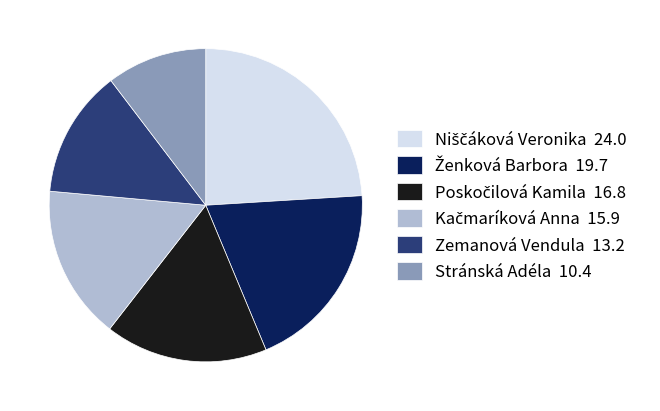

Is there any slice that represents more than half of the pie?

No